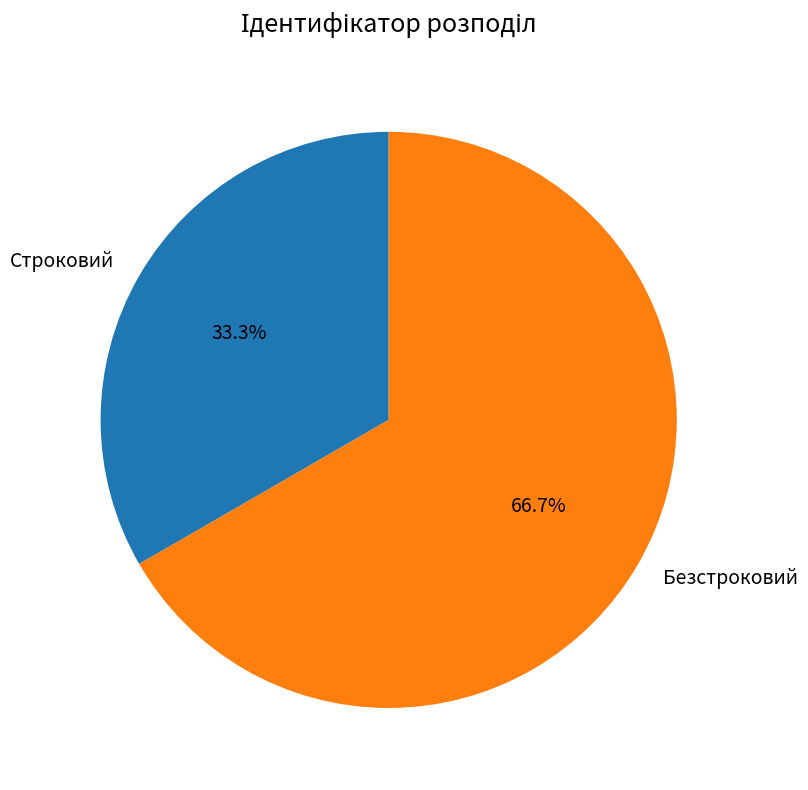

What percentage do Строковий and Безстроковий together represent?

100.0%